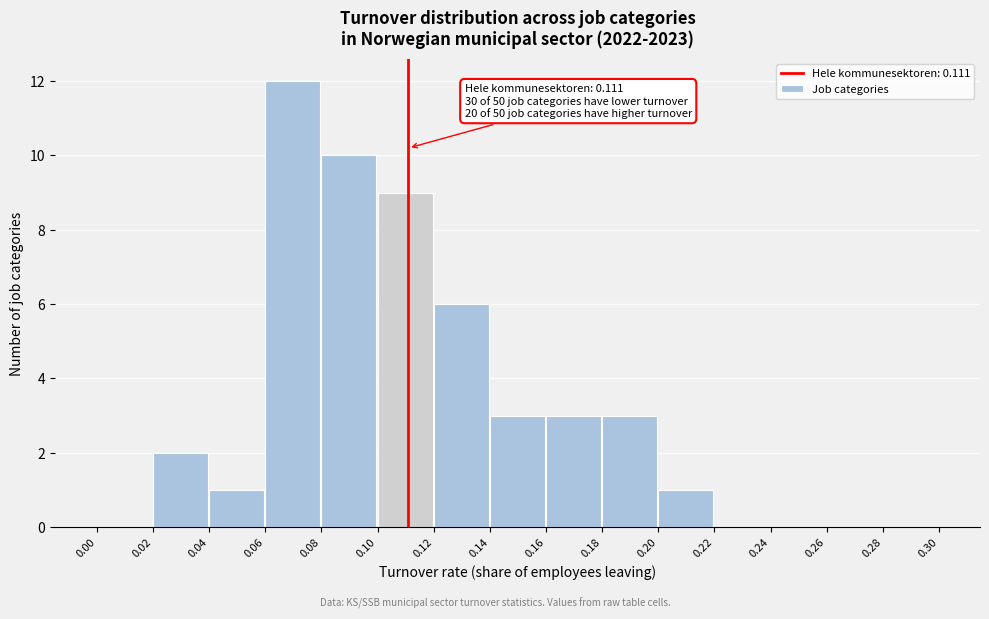

Which range on the x-axis has the tallest bar?

0.06 to 0.08